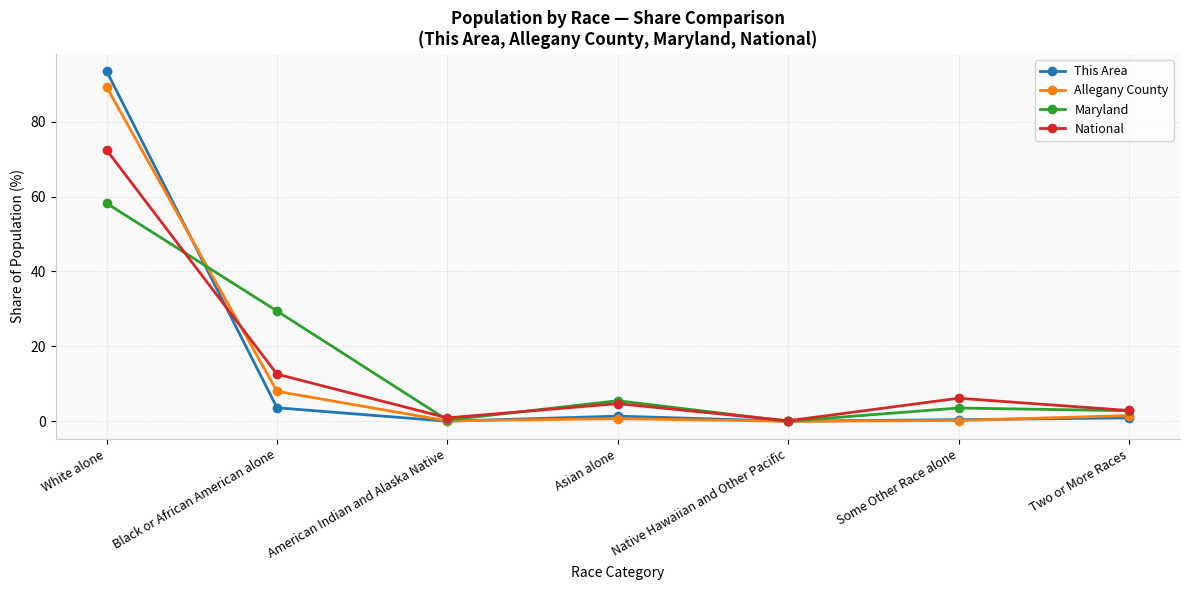

What is the difference between the second highest and minimum values in the National series?

12.4